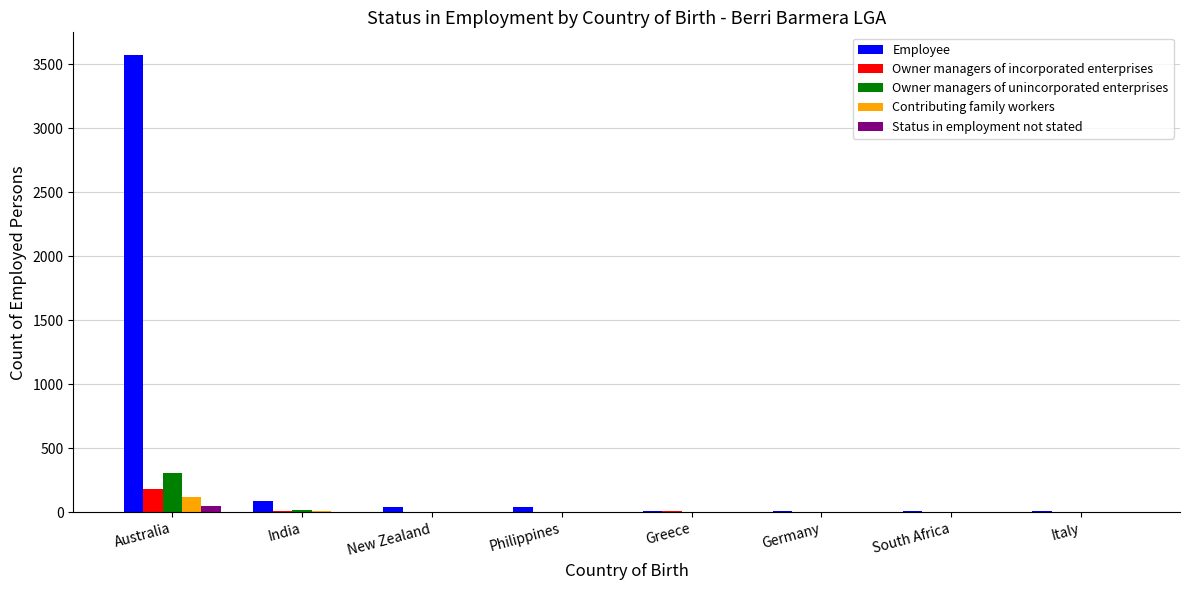

What is the highest value of the Owner managers of incorporated enterprises series?

178